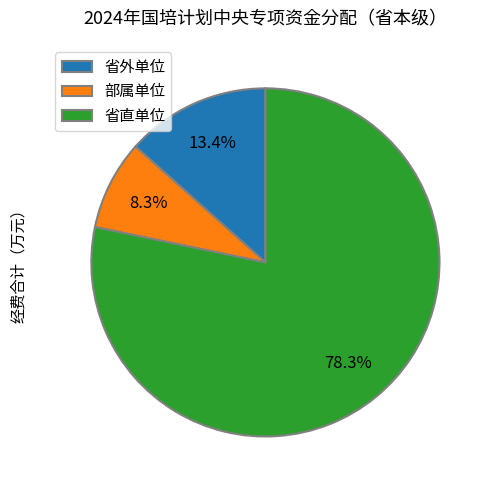

Is the sum of 省直单位 and 省外单位 greater than half?

Yes